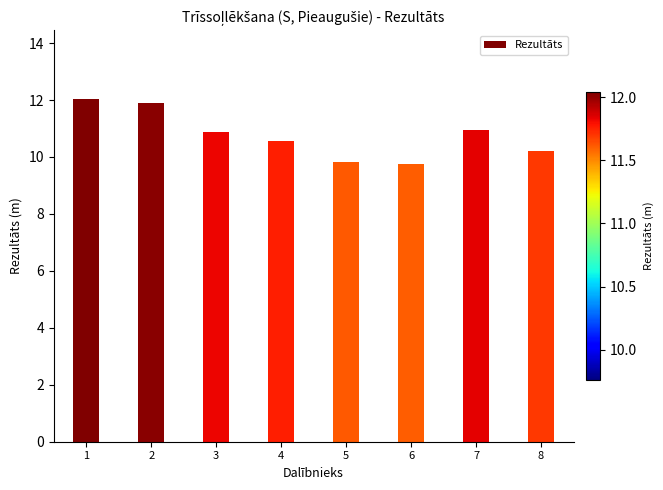

Is it true that the value at 6 is 3.0?

False